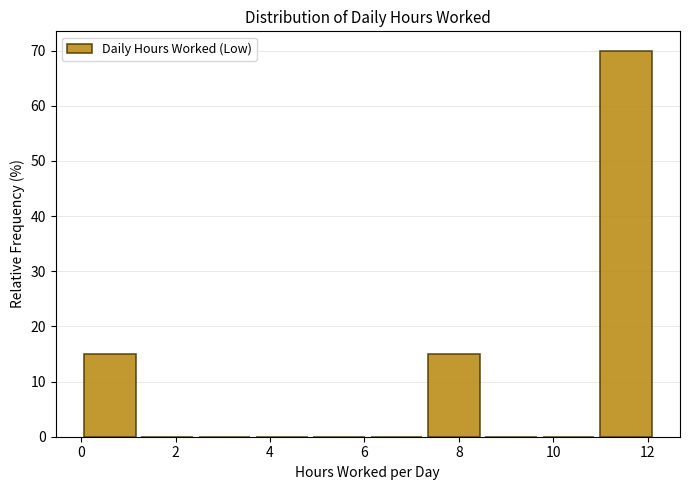

Reading left to right, transcribe this chart: for each bar, give the range it covers on the x-axis and its height. Neither the bar edges nor the heights are printed on the chart, so give them approximately, as read against the axes.

0.0 to 1.2: 15
1.2 to 2.4: 0
2.4 to 3.6: 0
3.6 to 4.8: 0
4.8 to 6.0: 0
6.0 to 7.2: 0
7.2 to 8.4: 15
8.4 to 9.8: 0
9.8 to 11.0: 0
11.0 to 12.2: 70